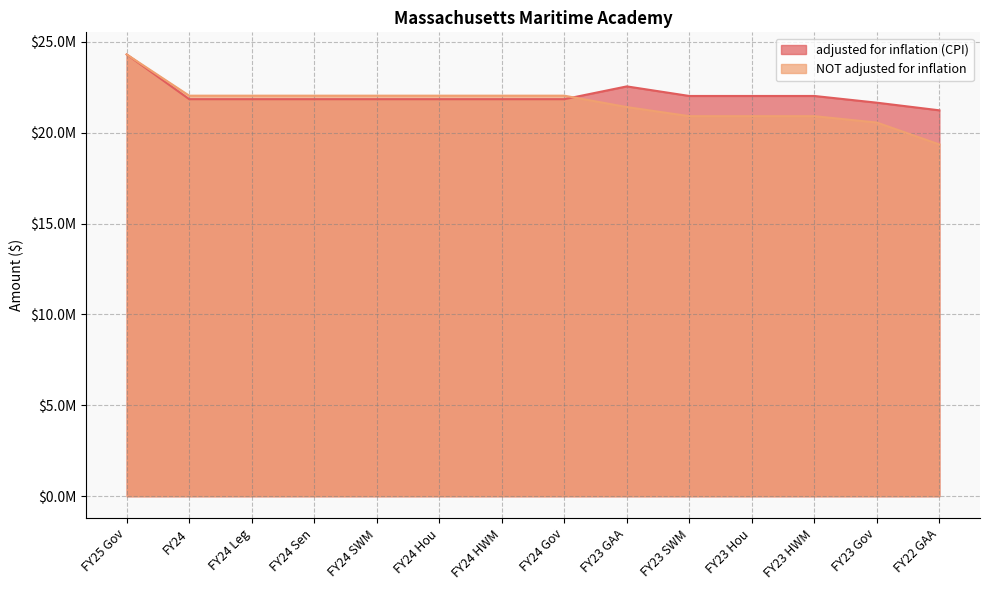

Which series has the largest total across all categories?

adjusted for inflation (CPI)